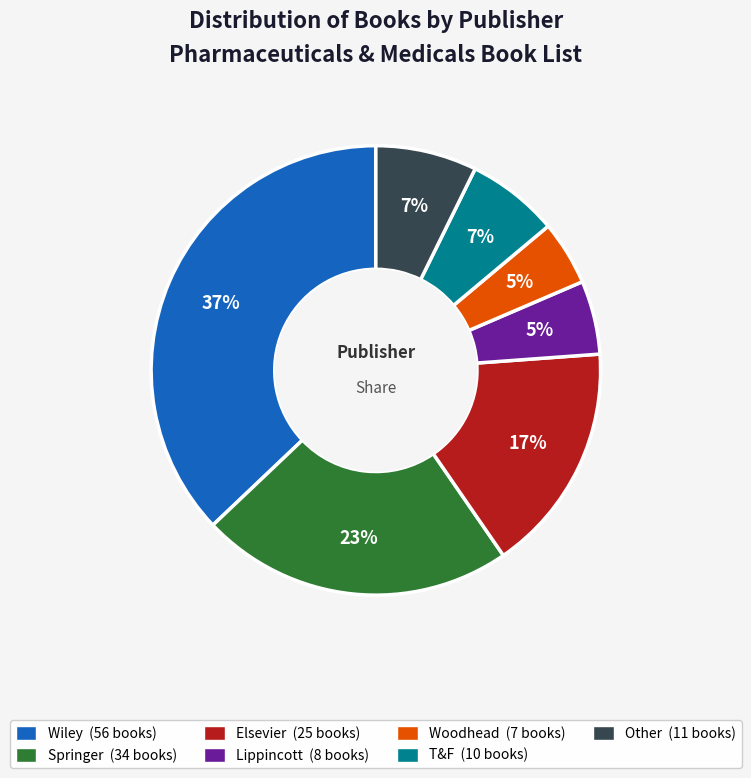

To the nearest percent, what is the difference between the largest and smallest slice percentages?

32%